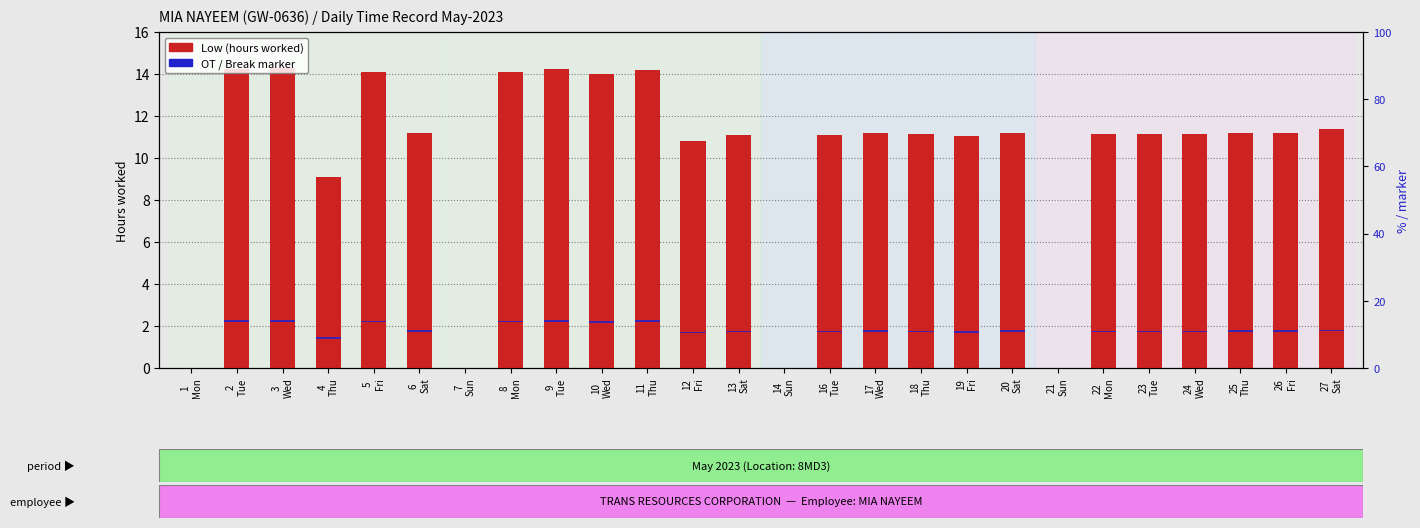

Is it true that Break/OT marker equals 0.5 at 22
Mon?

True